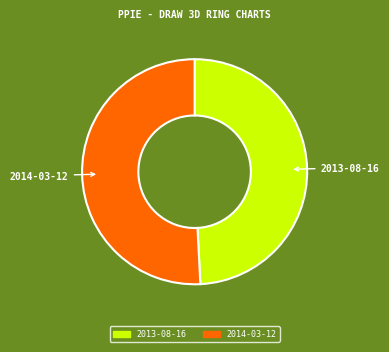

What is the smallest slice in the pie chart?

2013-08-16